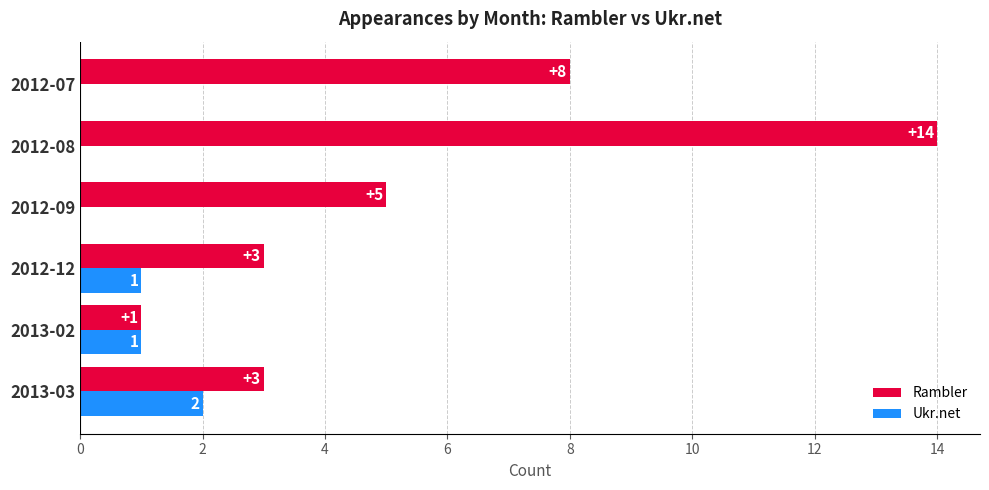

What is the total value across all series at 2012-07?

8